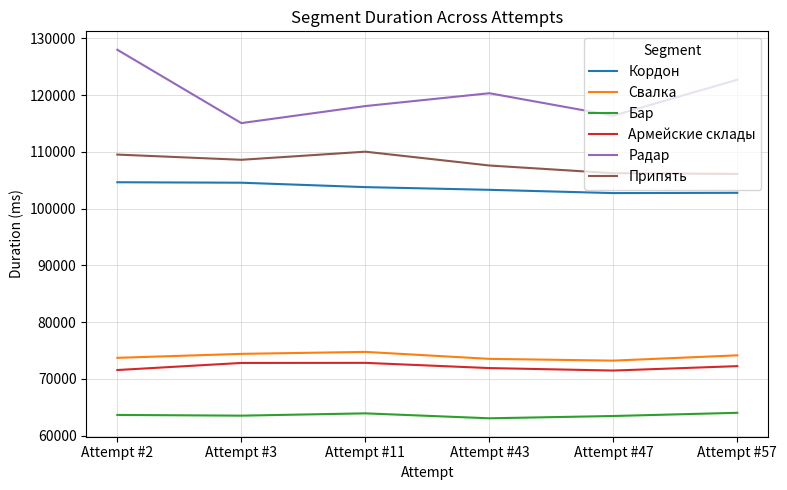

Where does the Радар series first go above 120312?

Attempt #2